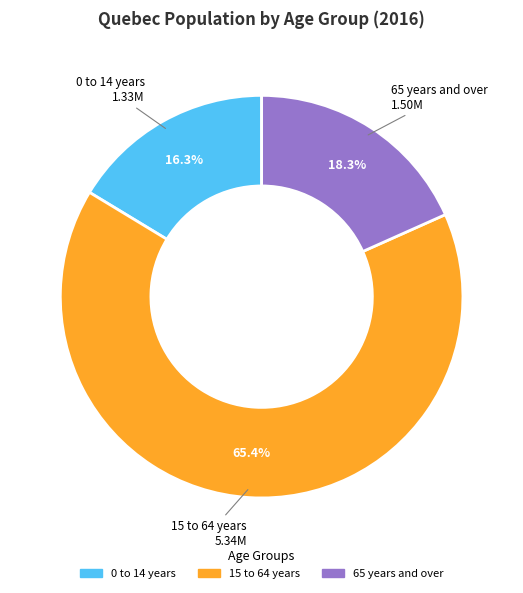

Which category has the biggest portion of the pie?

15 to 64 years